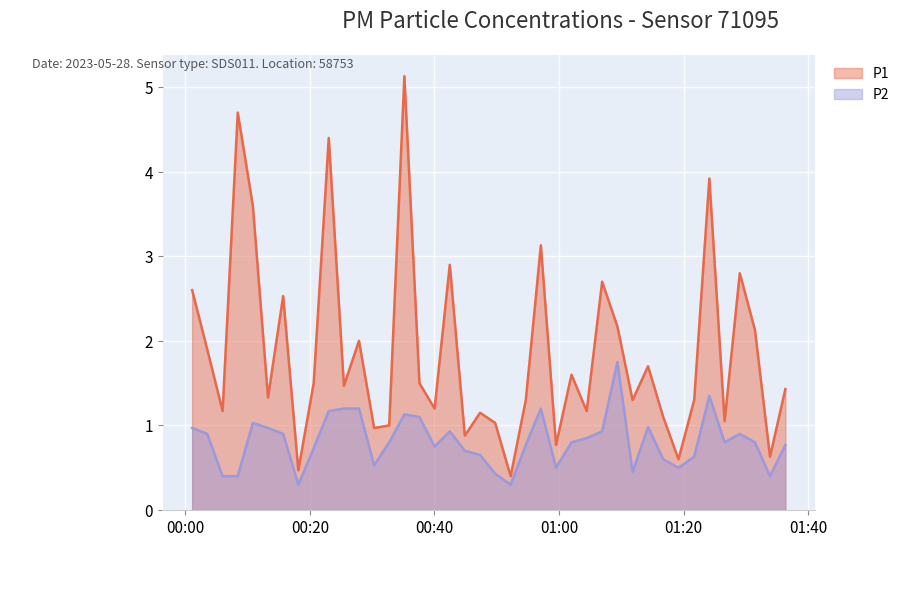

True or false: P2 and P1 cross at least once.

False